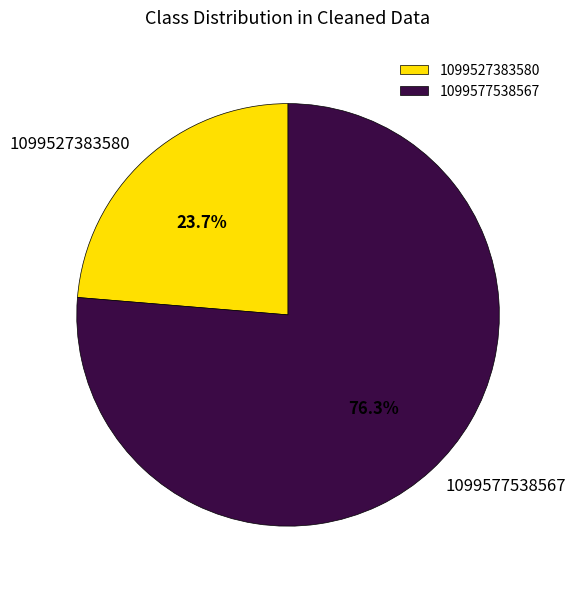

How many segments does this pie chart have?

2